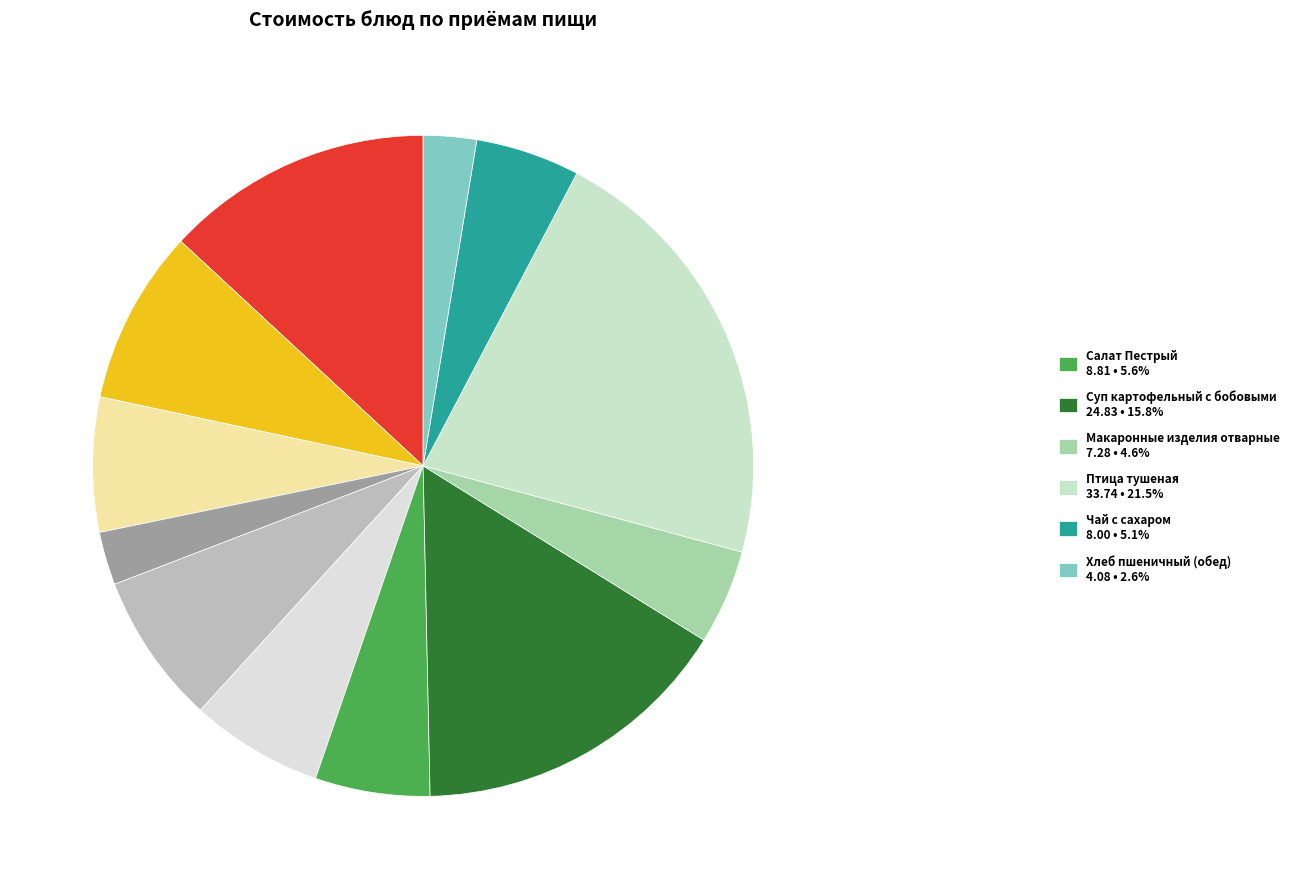

How many slices are in this pie chart?

12